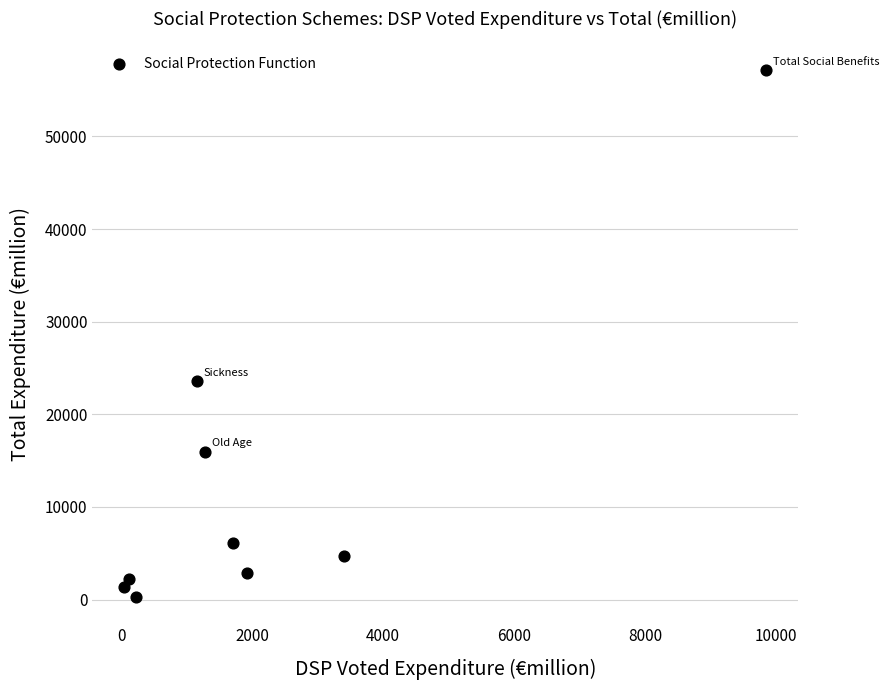

What Y value in the scatter plot is closest to 28709?

23552.6